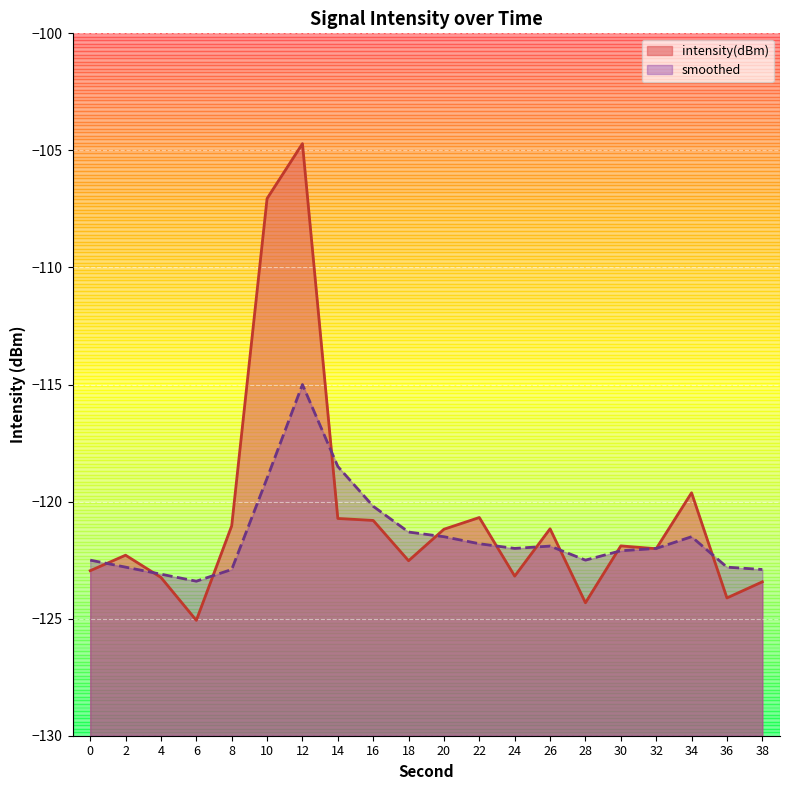

After their last crossing, which series has the higher values: intensity(dBm) or smoothed?

smoothed